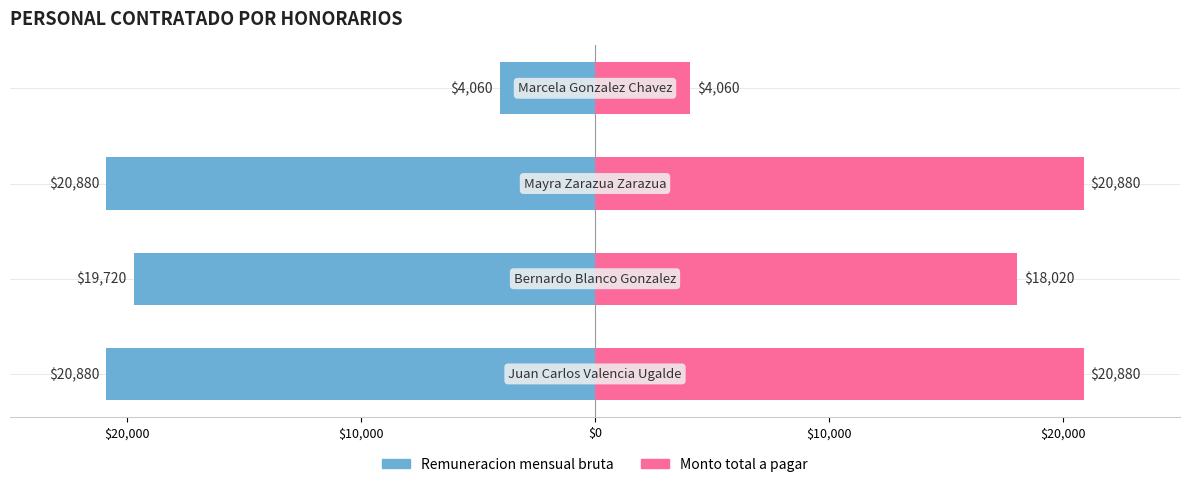

At how many categories does at least one series exceed 12325?

3